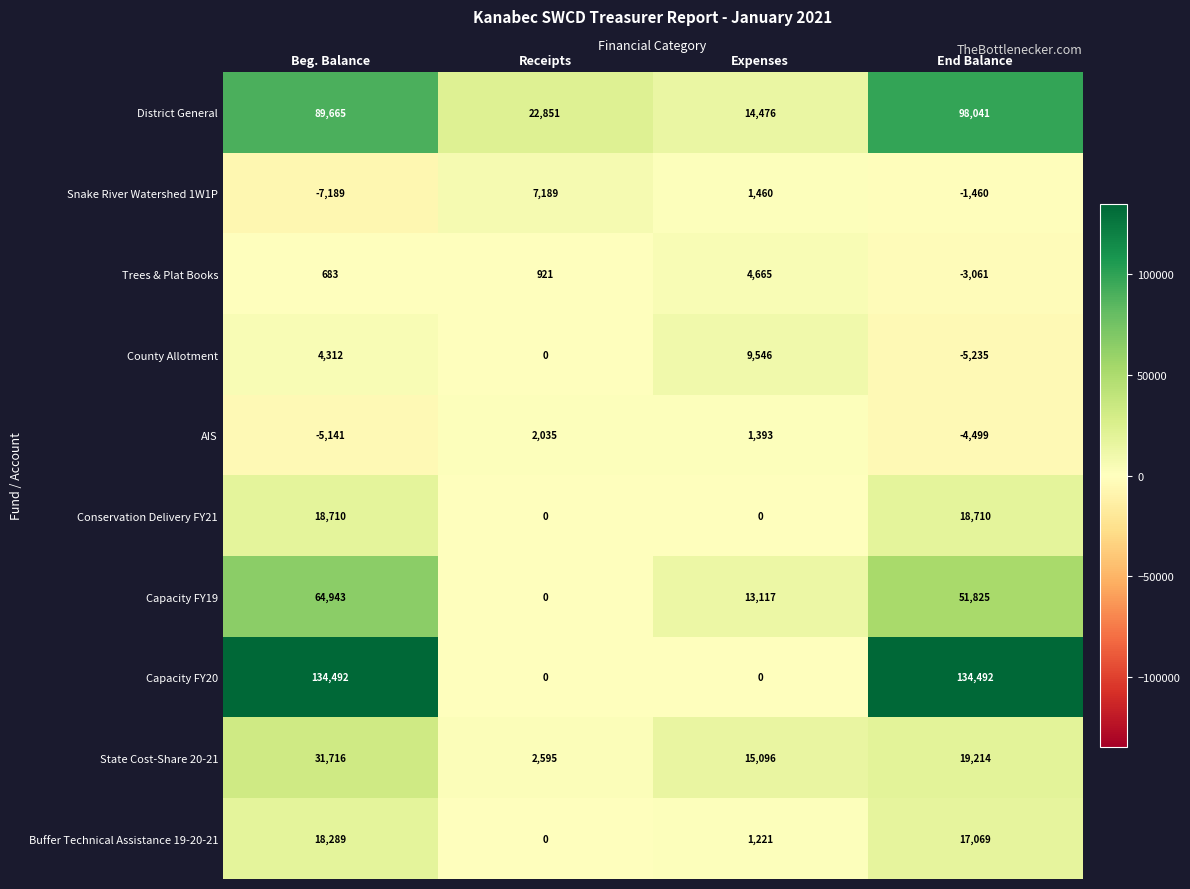

What is the average value of the Capacity FY19 series?

32471